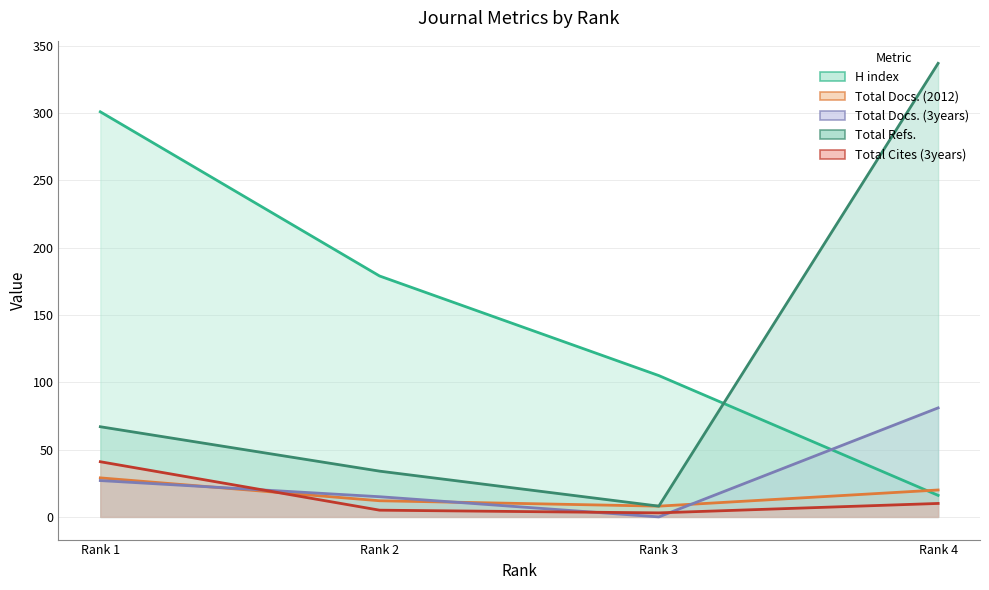

Between which two adjacent categories do Total Cites (3years) and Total Docs. (3years) first intersect?

Rank 1 and Rank 2